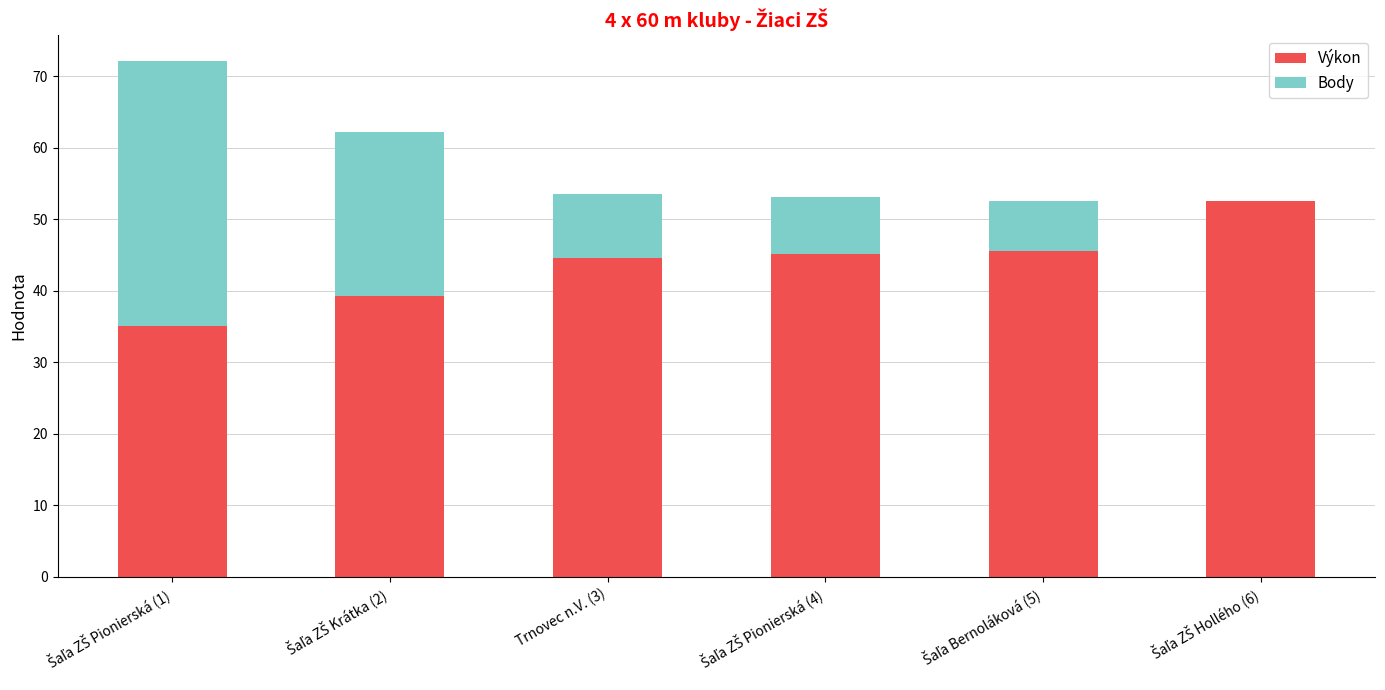

The value of Výkon at Trnovec n.V. (3) is 71.9. True or false?

False